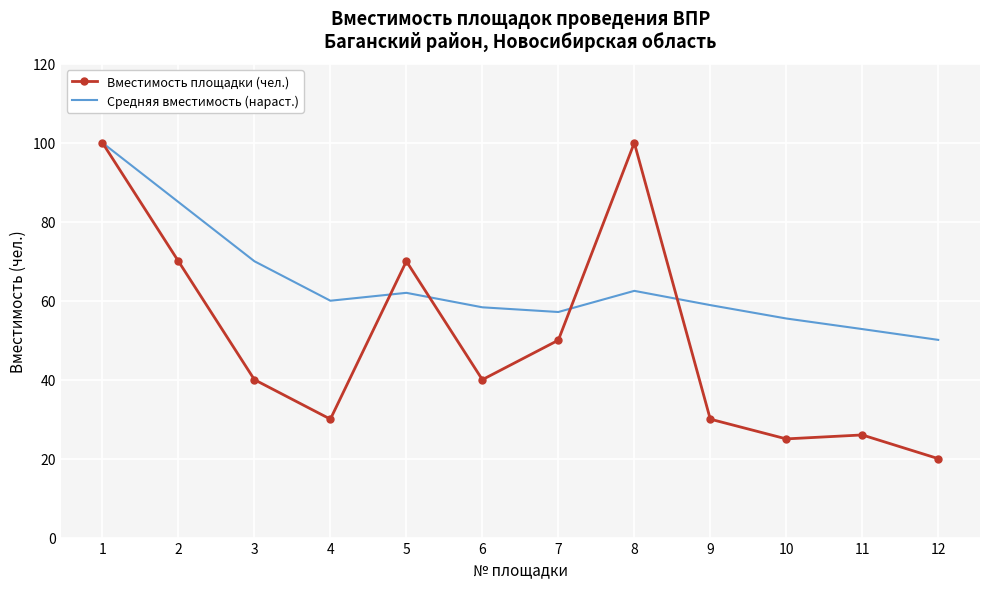

Is it true that Вместимость площадки (чел.) equals 25.0 at 10?

True